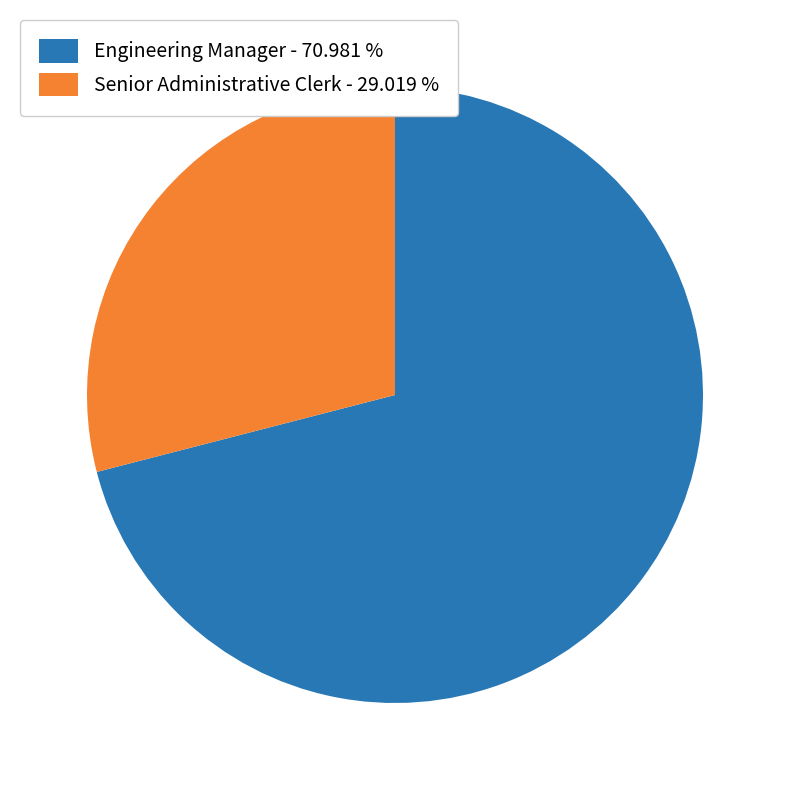

What is the ratio of the value at Engineering Manager - 70.981 % to the value at Senior Administrative Clerk - 29.019 %?

2.4